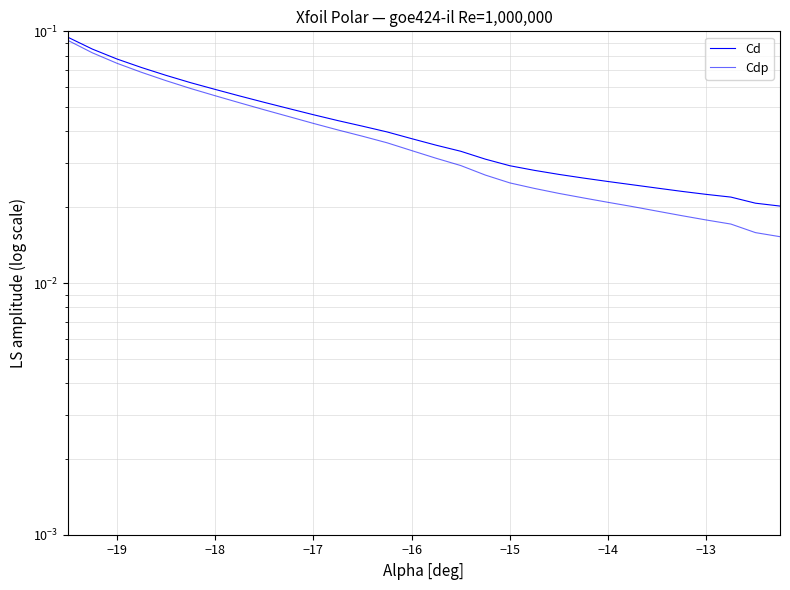

List the series in order of their peak value, highest first.

Cd, Cdp